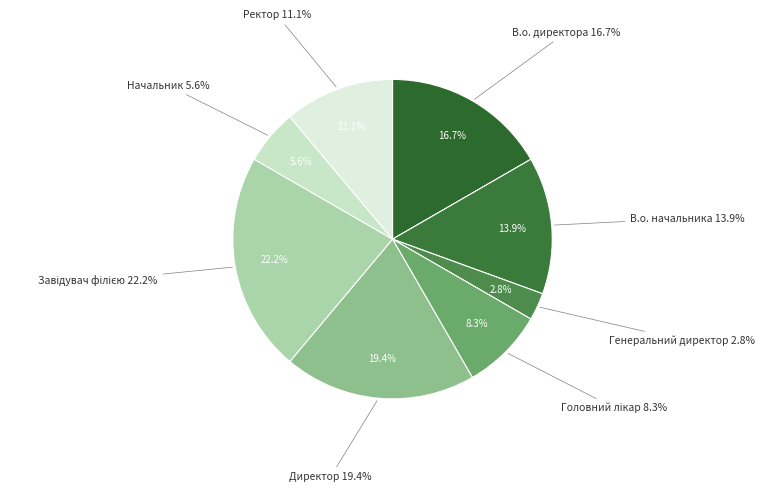

Combined, what portion of the pie is Завідувач філією and Головний лікар?

30.6%